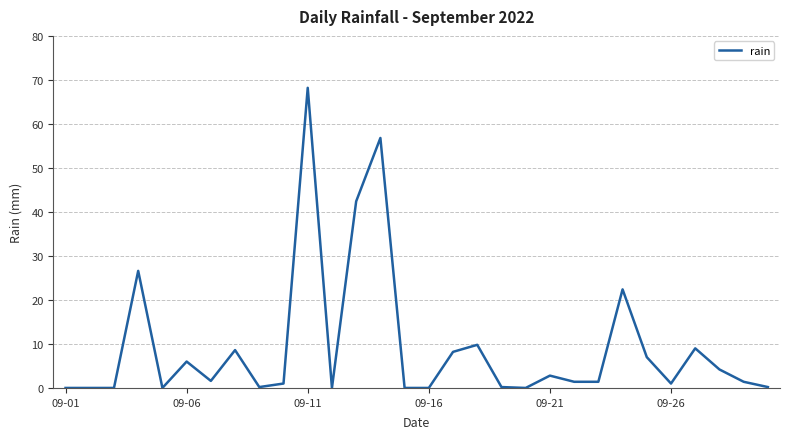

How many lines are shown in the chart?

1